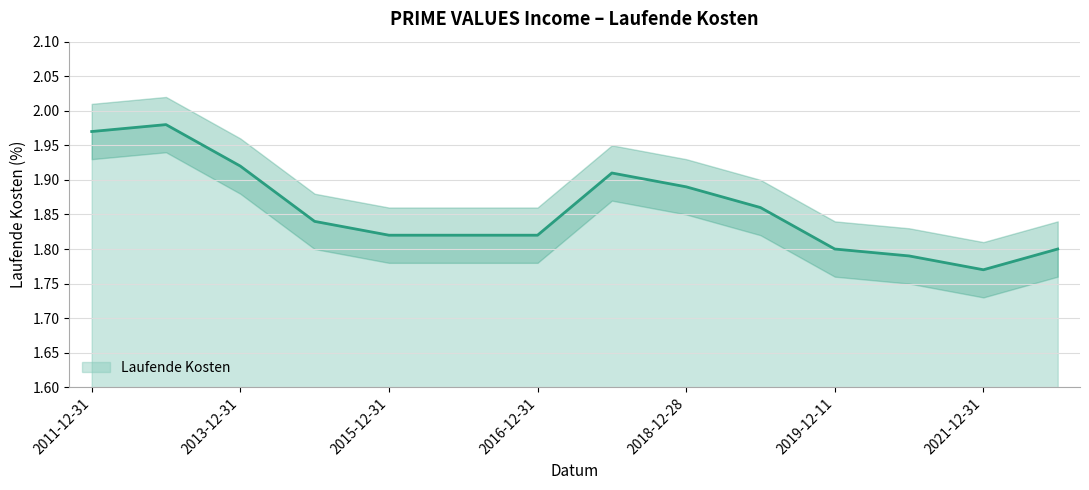

True or false: the data has more than 1 interior local peaks.

True